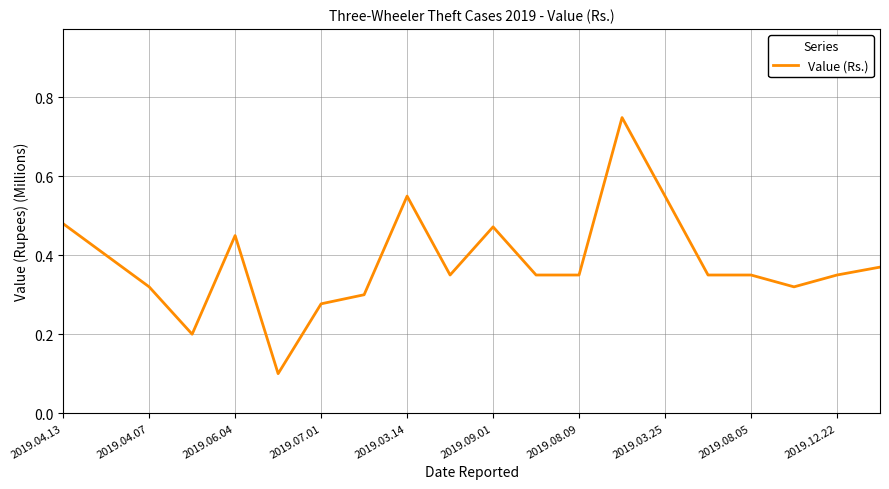

Does the chart display data point markers on the line(s)?

No